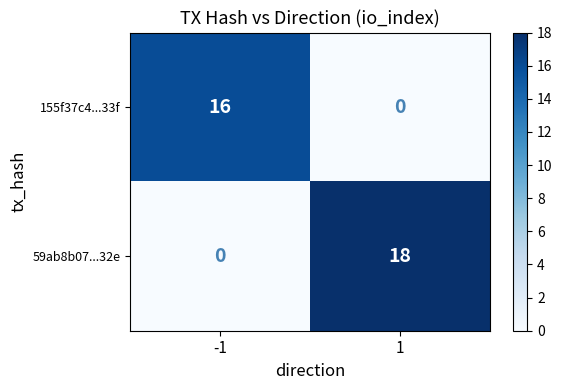

What is the difference between the 59ab8b07...32e values at 1 and -1?

18